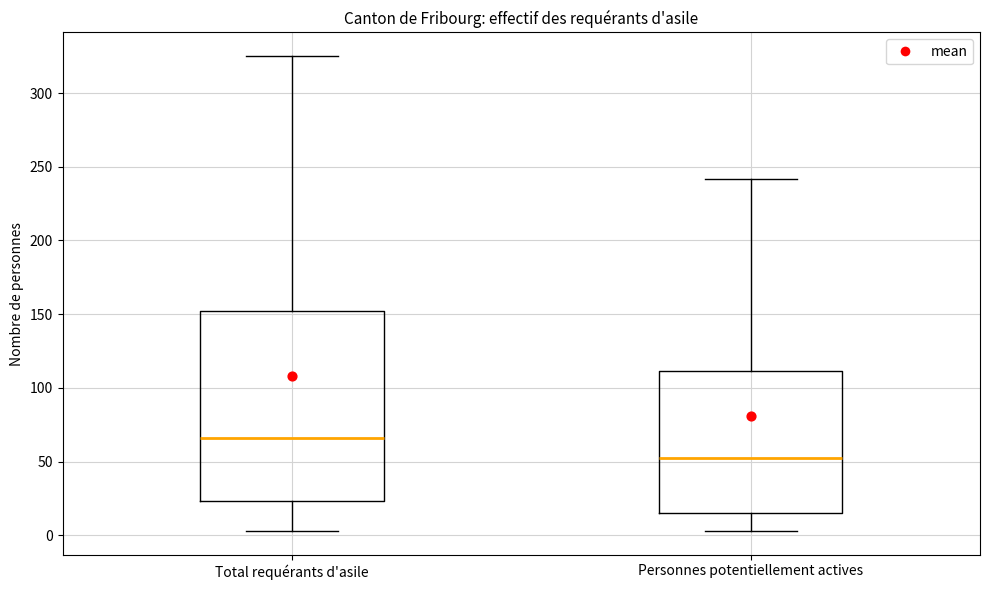

Reading left to right, read every box against the y-axis: the position of its median line, the range the box covers, and the ends of its whiskers. The values are not printed on the chart, so give them approximately, as read against the axis.

Total requérants d'asile: median 65, box 25 to 150, whiskers 5 to 325
Personnes potentiellement actives: median 55, box 15 to 110, whiskers 5 to 240